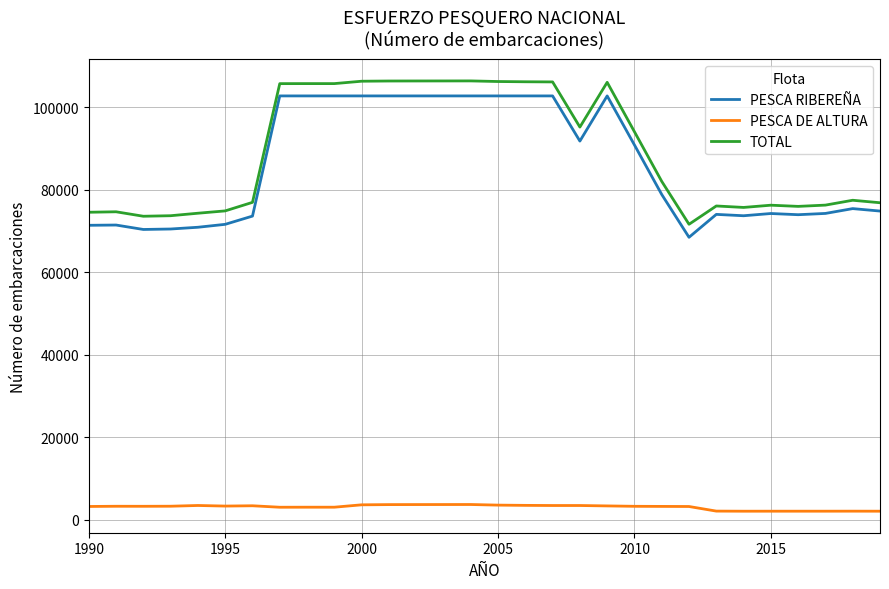

True or false: TOTAL and PESCA DE ALTURA cross at least once.

False